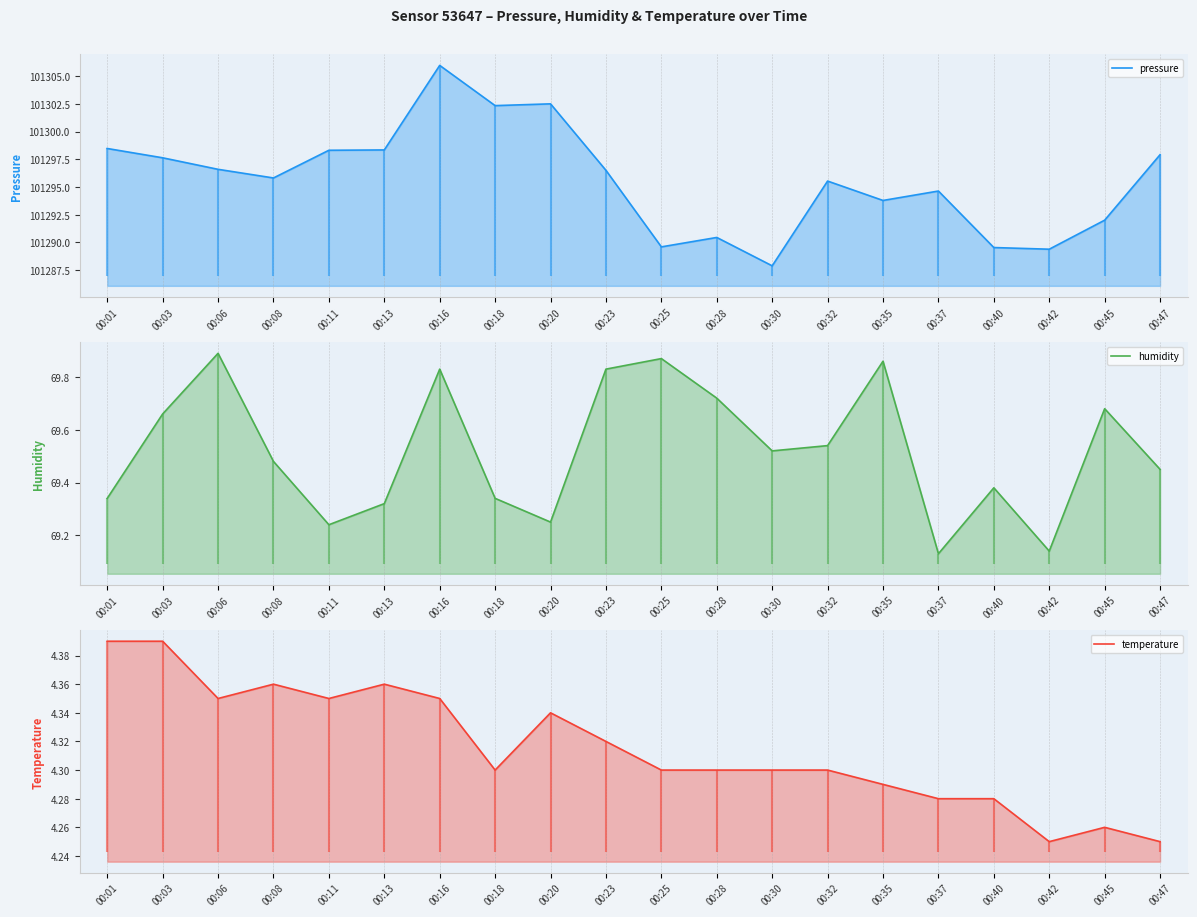

What are all the series names shown in the legend?

pressure, humidity, temperature